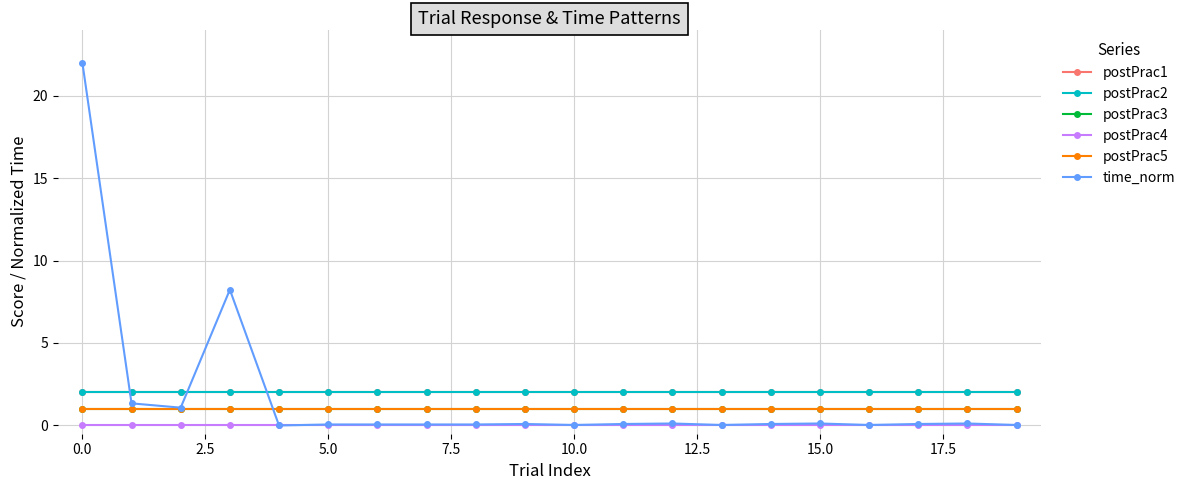

What is the value of the postPrac5 point at the 5th from the left?

1.0